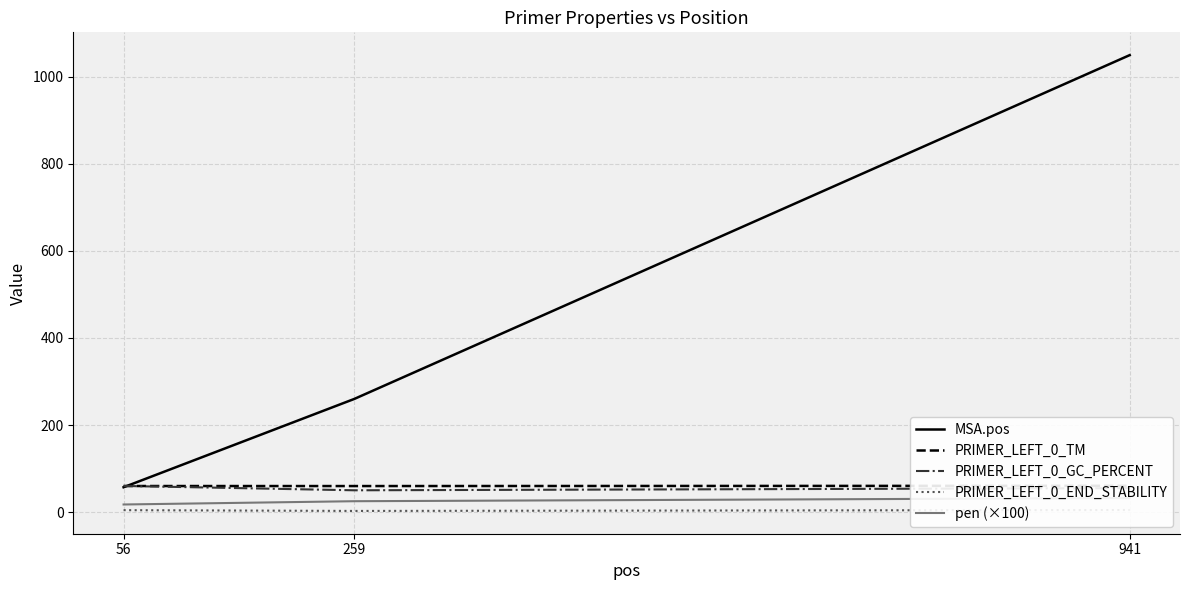

Where does the pen (×100) series first go above 24?

259